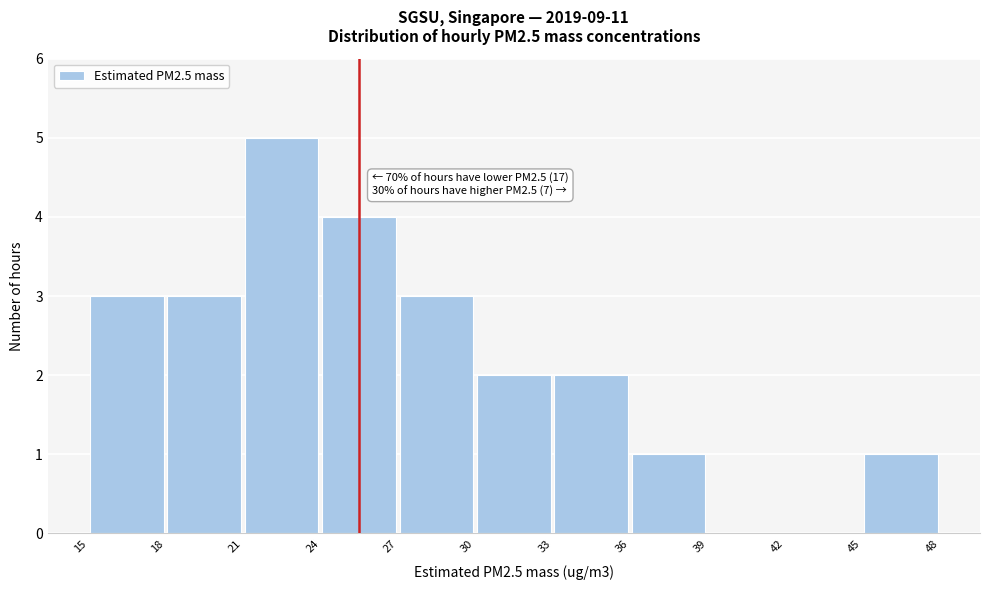

Over which range of the x-axis is the bar tallest?

21 to 24